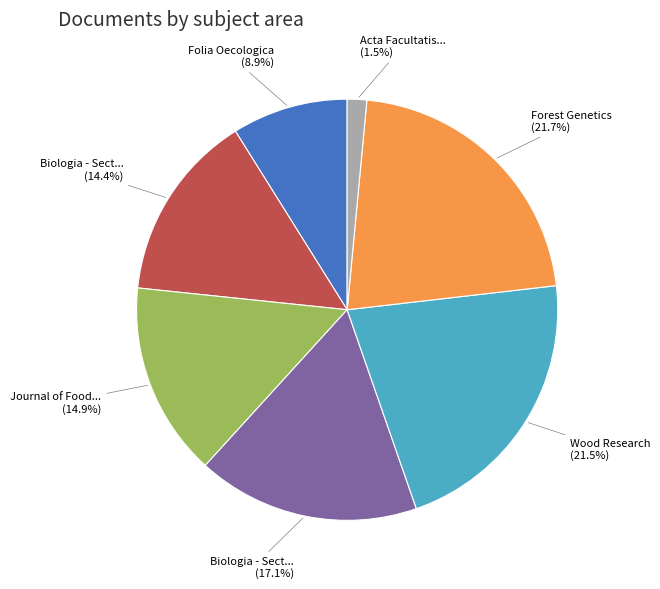

Is there a majority slice in this chart?

No